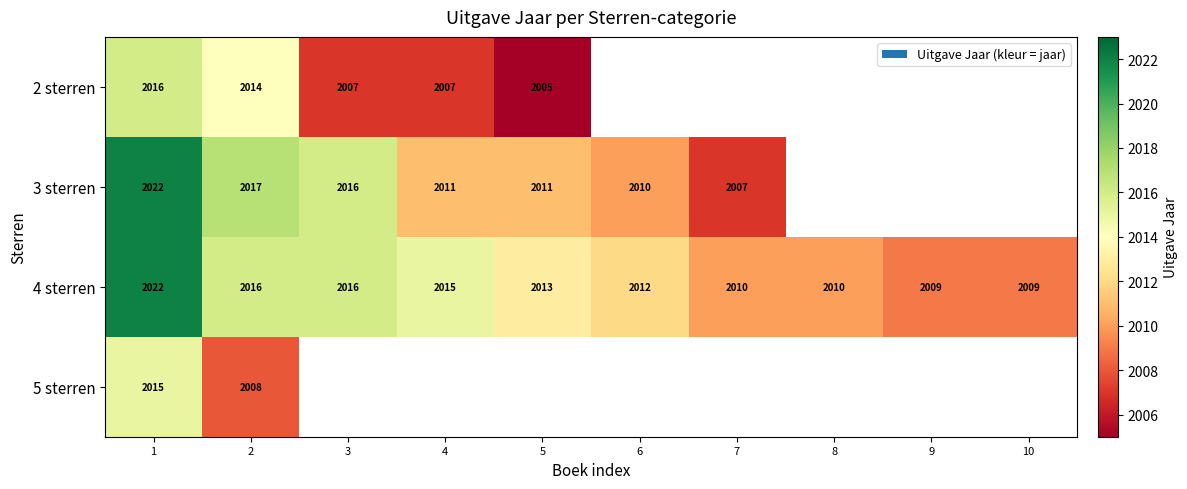

At how many categories does at least one series exceed 2012?

5